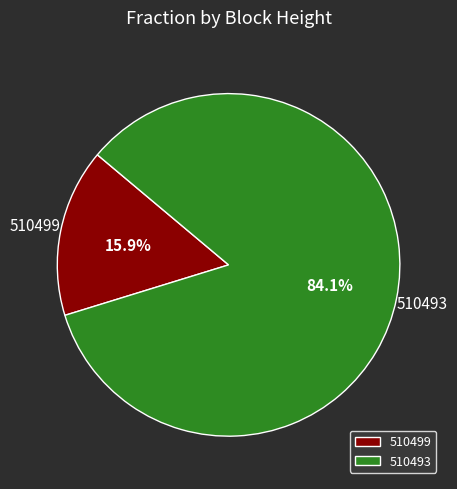

To the nearest percent, what portion does 510493 represent?

84%